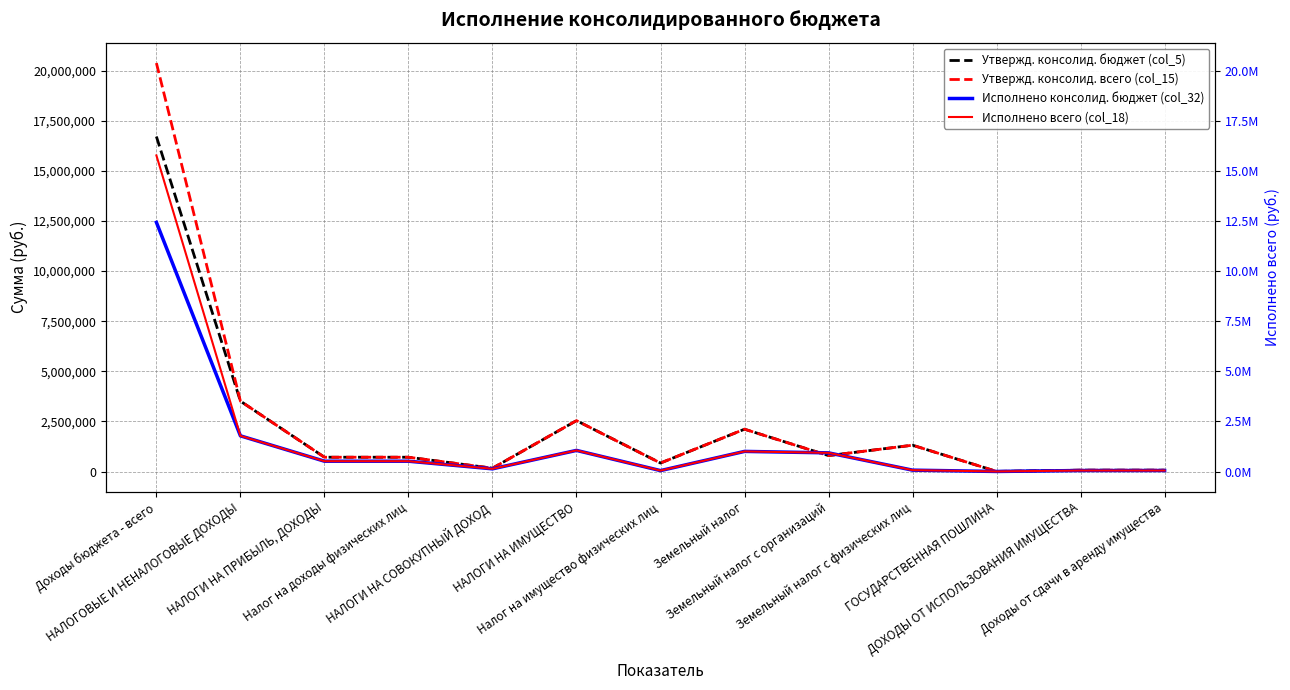

What position from the left is ГОСУДАРСТВЕННАЯ ПОШЛИНА?

11